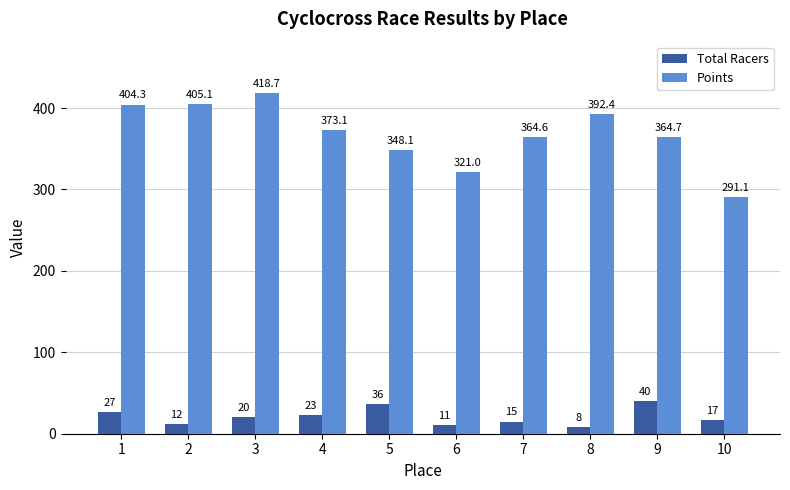

At which label does Total Racers reach its peak?

9